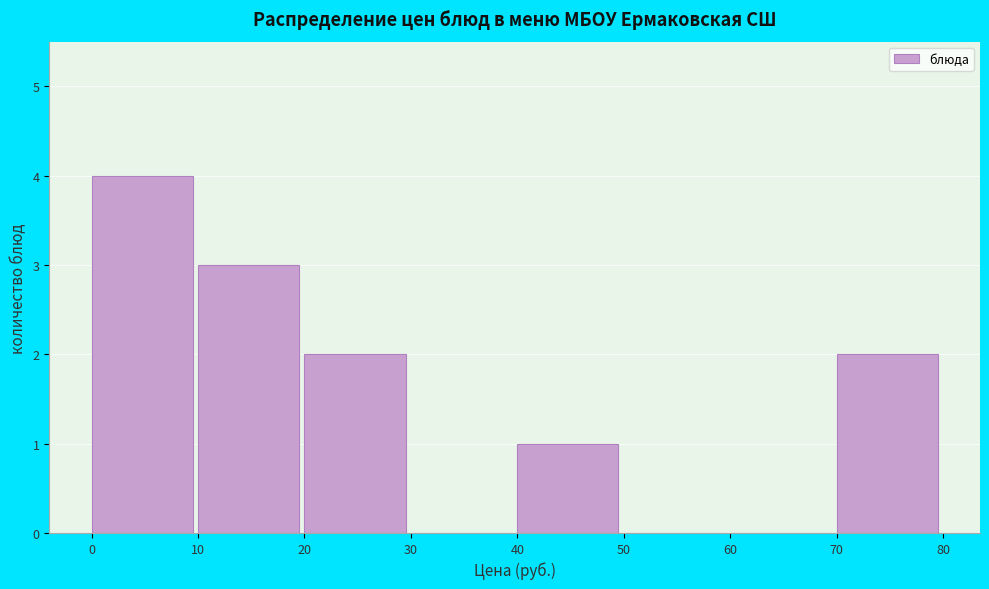

Reading left to right, transcribe this chart: for each bar, give the range it covers on the x-axis and its height. The values are not printed on the chart, so give them approximately, as read against the axis.

0 to 10: 4
10 to 20: 3
20 to 30: 2
30 to 40: 0
40 to 50: 1
50 to 60: 0
60 to 70: 0
70 to 80: 2